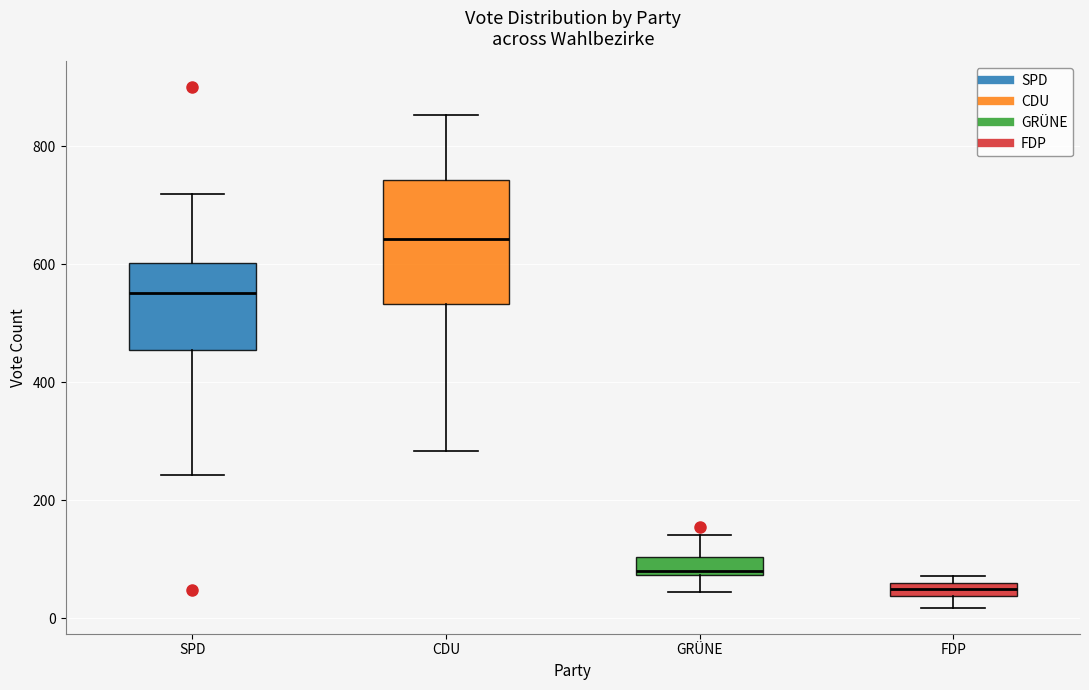

Which box is the tallest, from its lower edge to its upper edge?

CDU